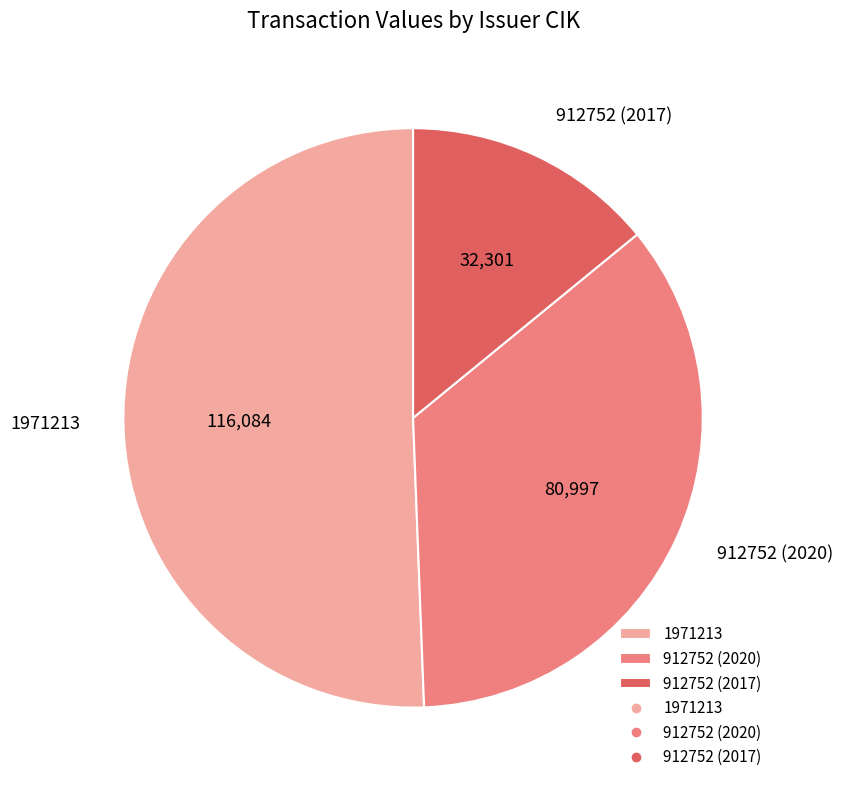

Does any single category account for the majority?

Yes